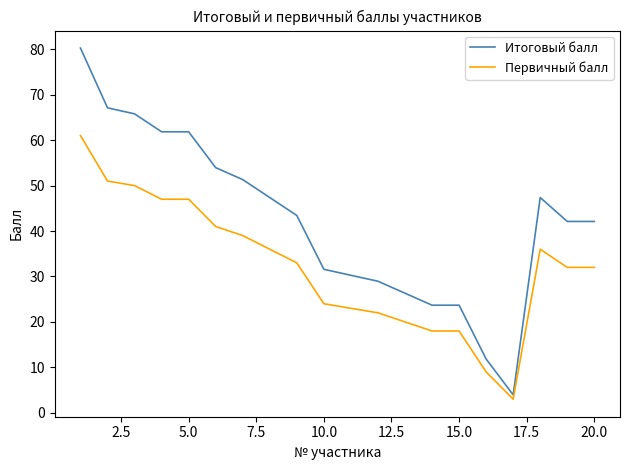

What is the difference between the second highest and second lowest values in the Первичный балл series?

42.0